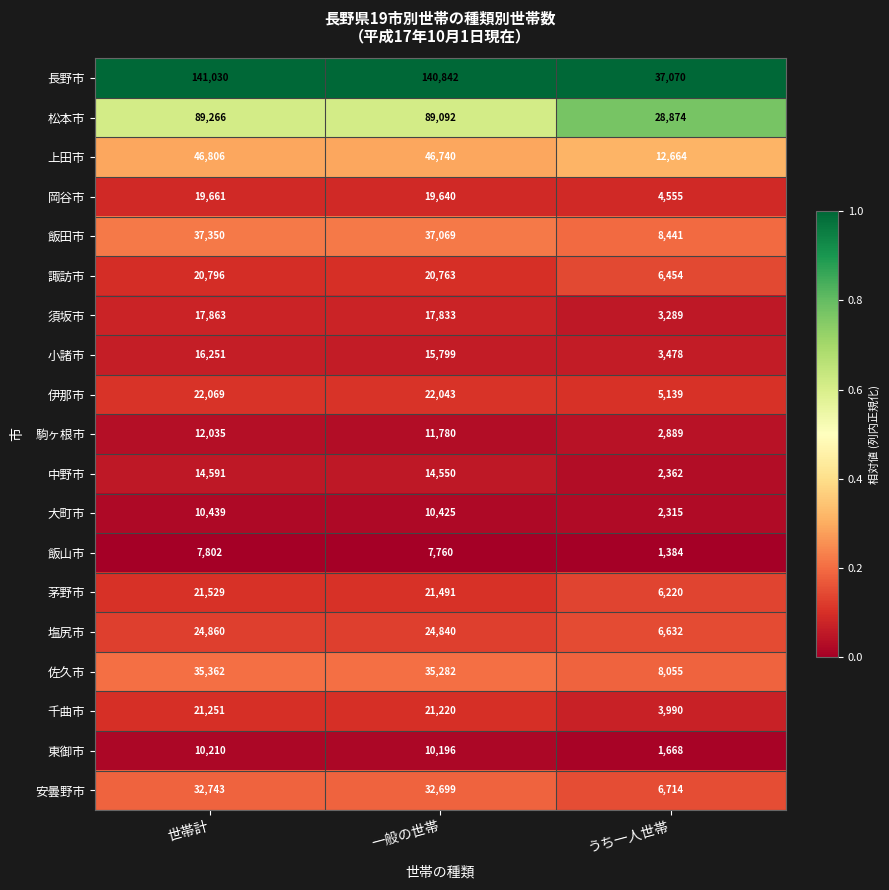

True or false: 岡谷市 has a value of 19661 at 世帯計.

True